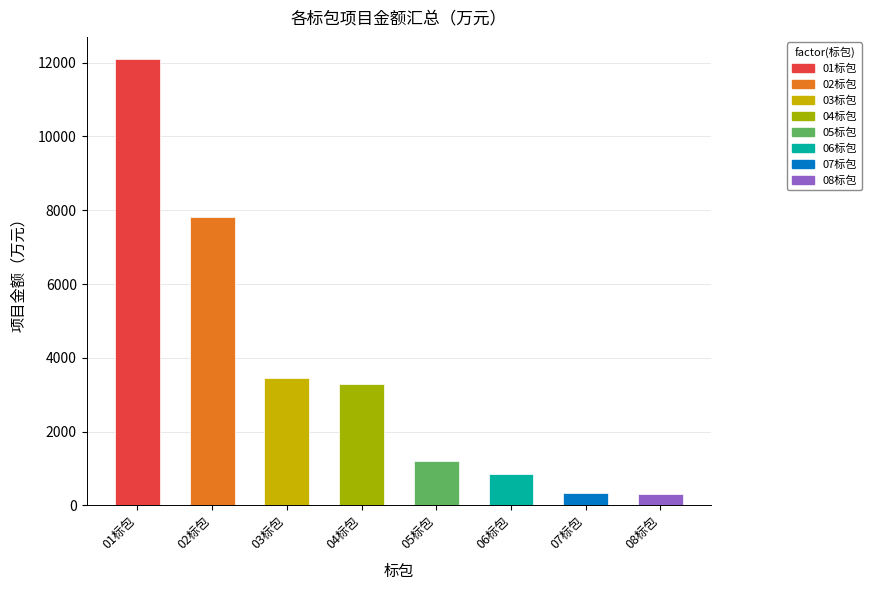

What is the label of the 8th bar from the right?

01标包